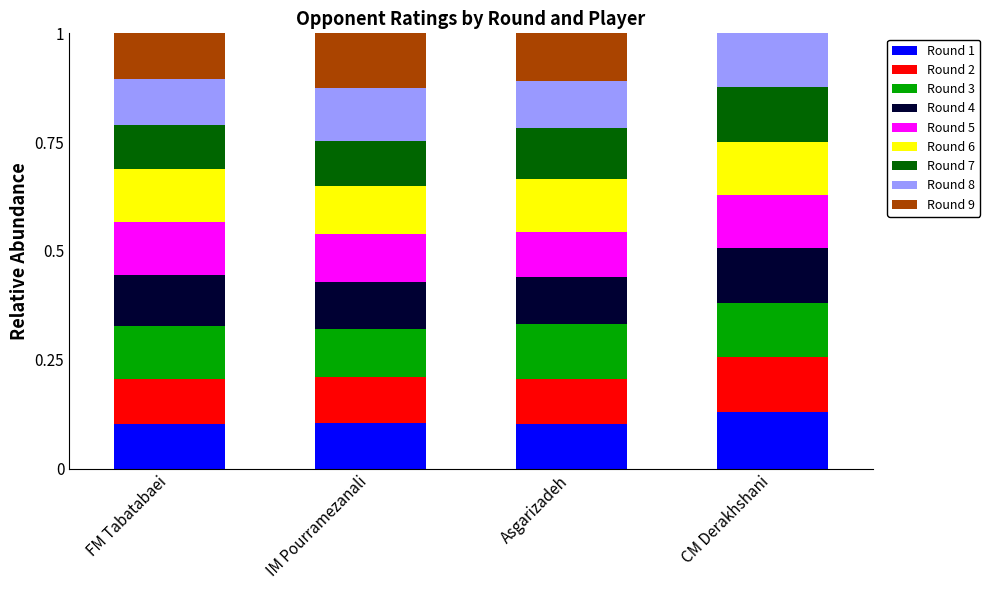

Between Asgarizadeh and CM Derakhshani, which series saw the biggest shift?

Round 9